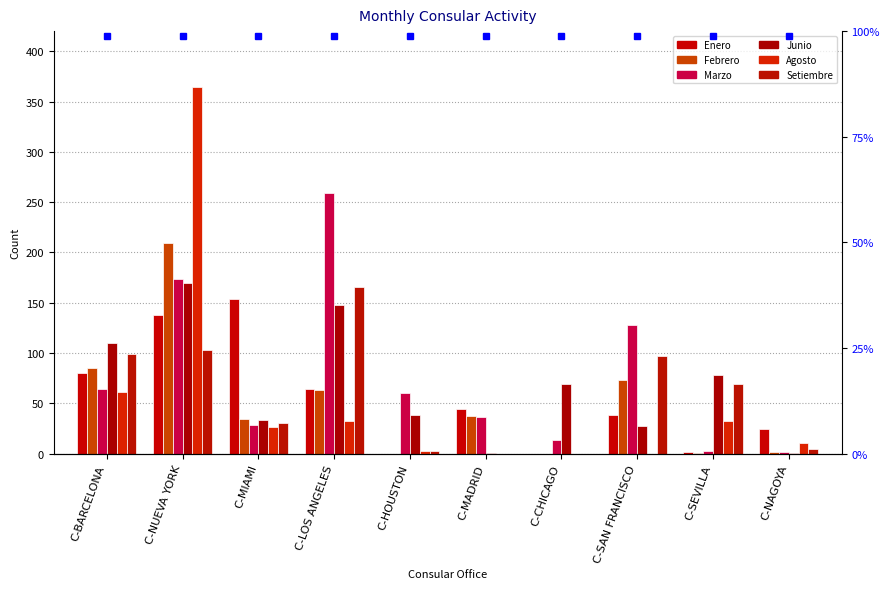

What is the maximum value for Junio?

170